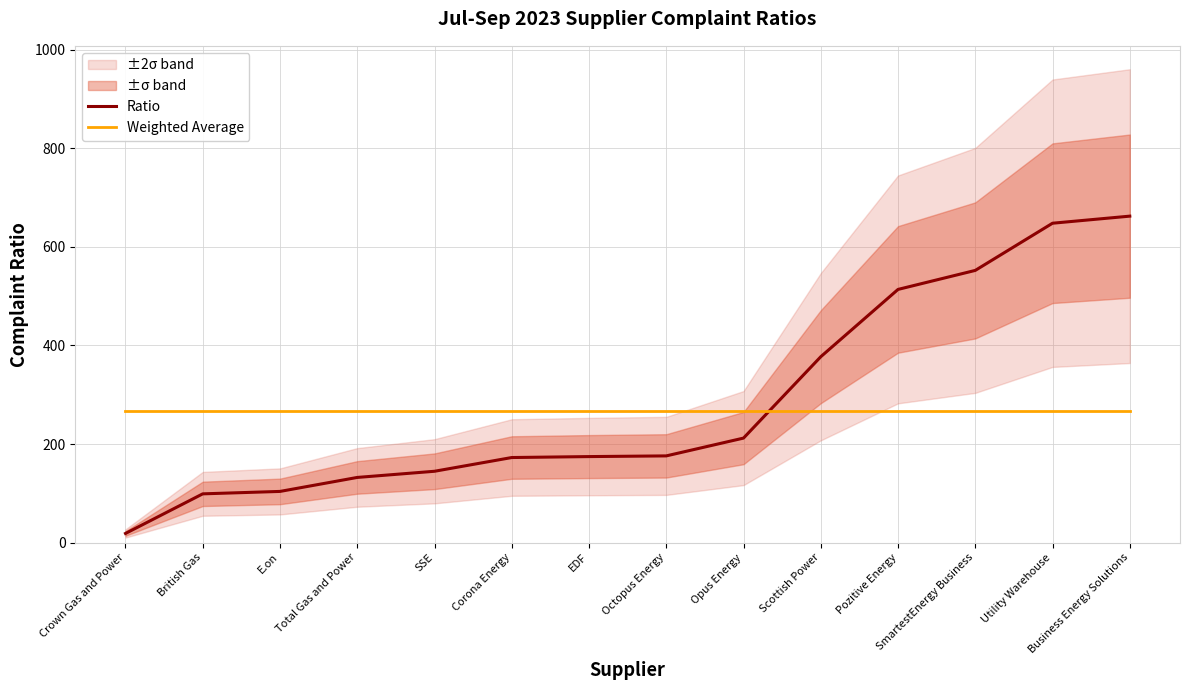

Is the value of Ratio at E.on greater than the value of Weighted Average at SSE?

No